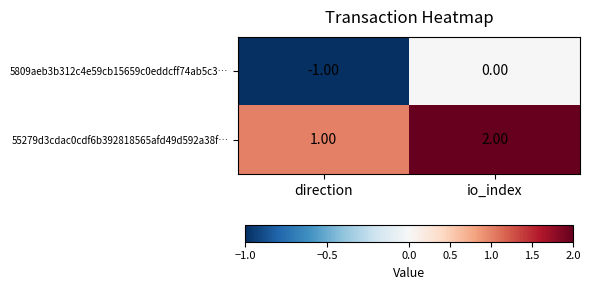

Which category has the lowest value across all series?

direction